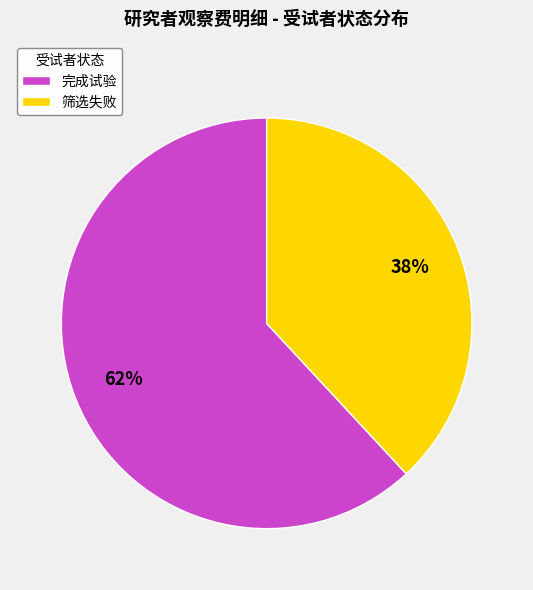

Which slice is the largest?

完成试验